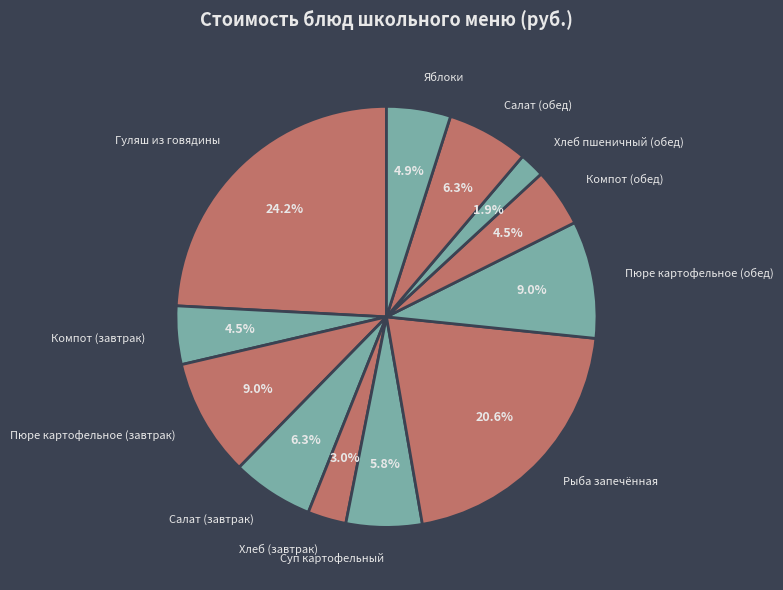

True or false: Пюре картофельное (обед) accounts for 1% of the total.

False